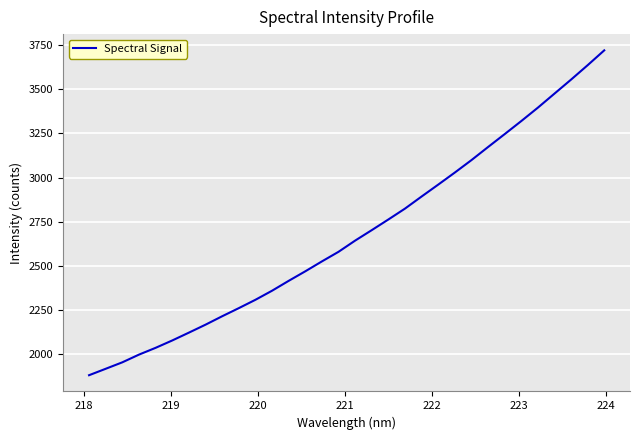

How many lines are shown in the chart?

1